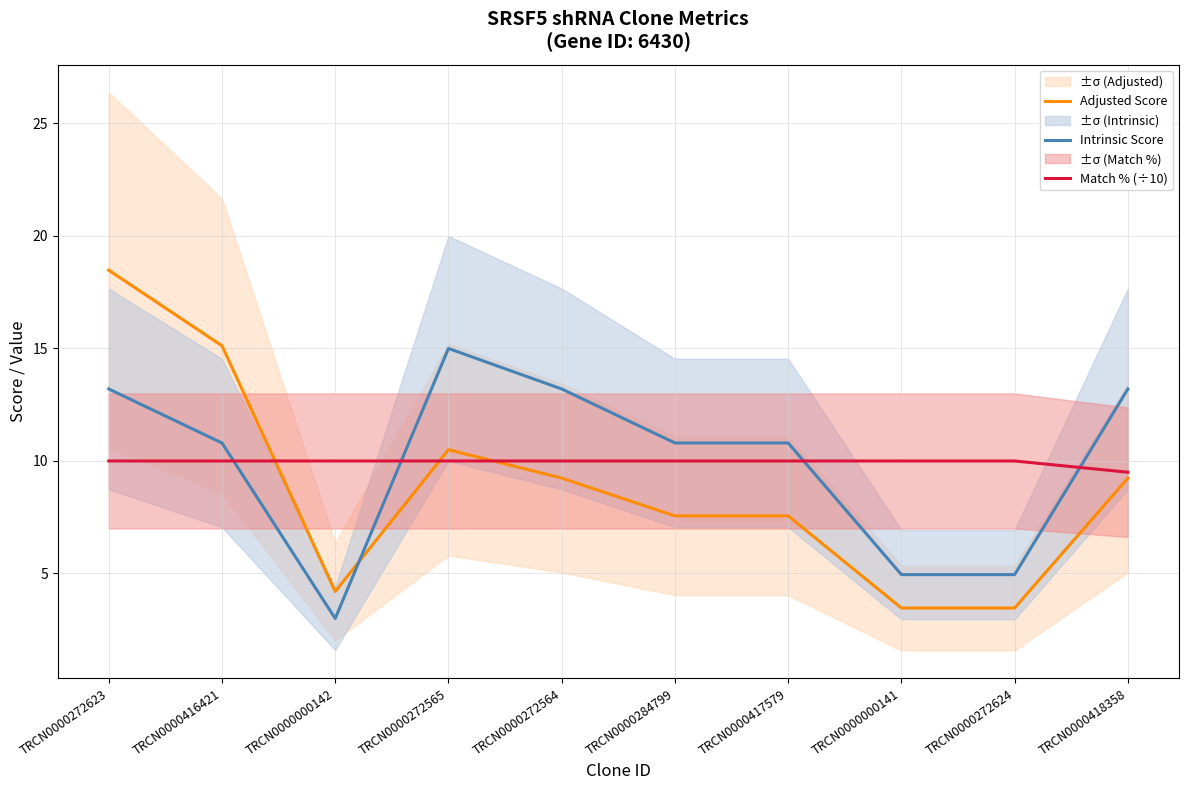

How many intersections are there between Intrinsic Score and Match % (÷10)?

4